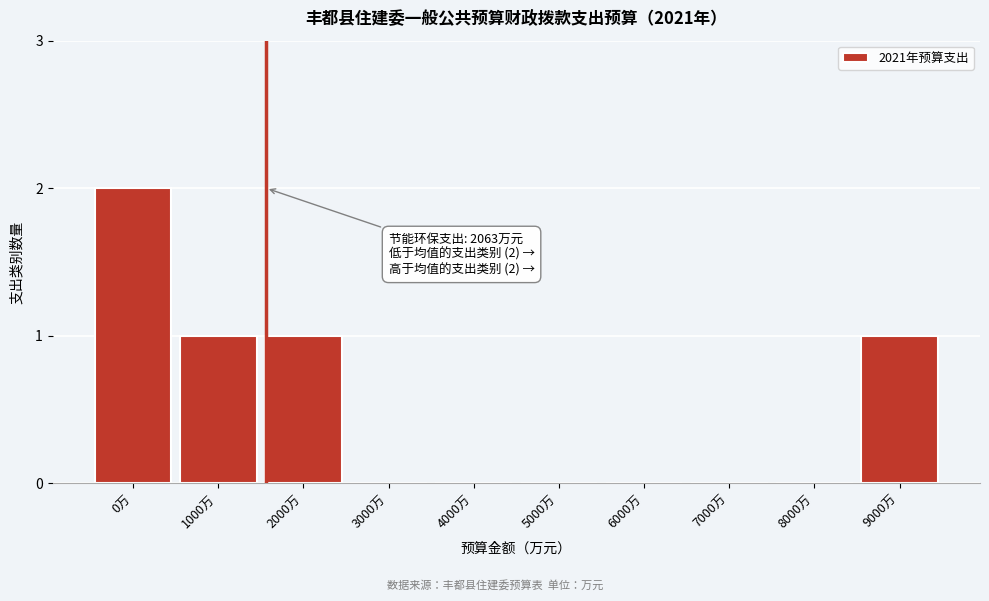

Reading right to left, what are all the values shown in this chart?

9000万=1	8000万=0	7000万=0	6000万=0	5000万=0	4000万=0	3000万=0	2000万=1	1000万=1	0万=2